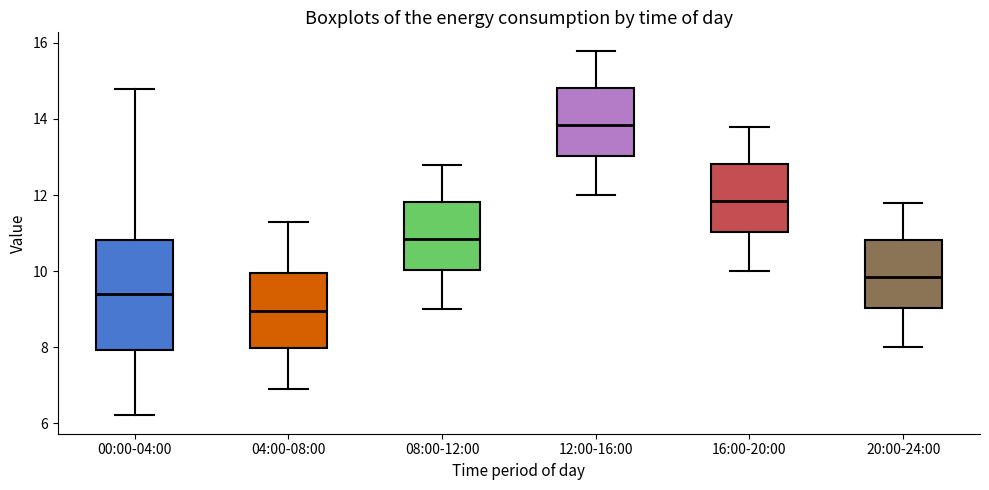

Which box is the tallest, from its lower edge to its upper edge?

00:00-04:00